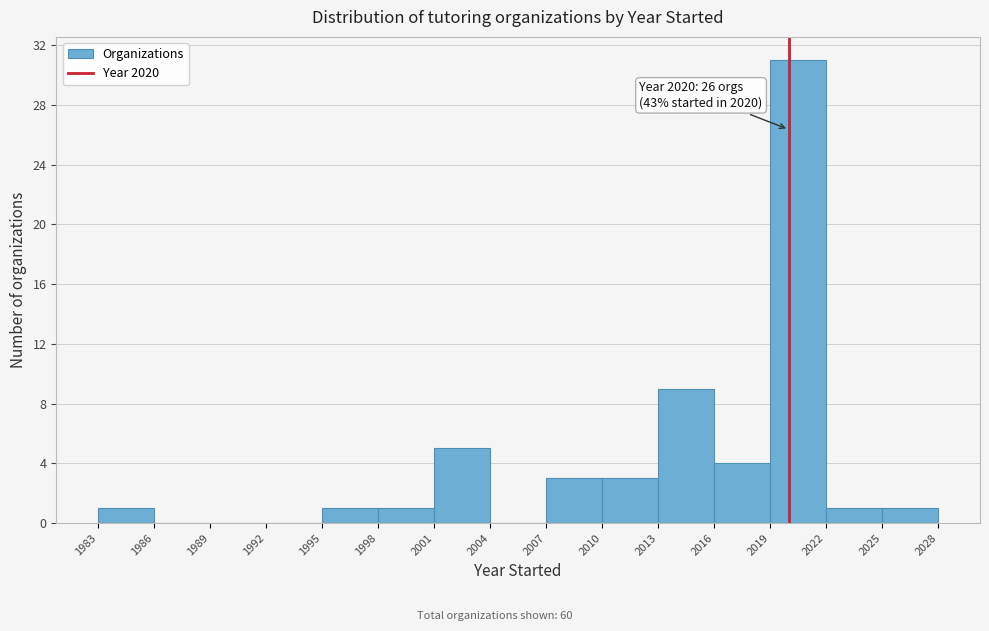

Which range on the x-axis has the tallest bar?

2019 to 2022